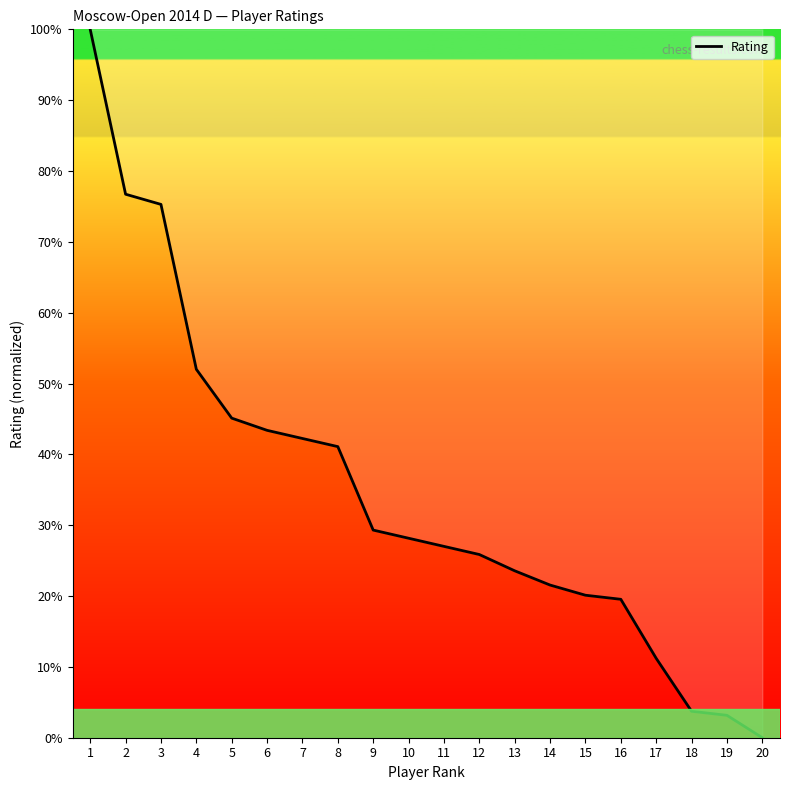

Does the chart display data point markers on the line(s)?

No